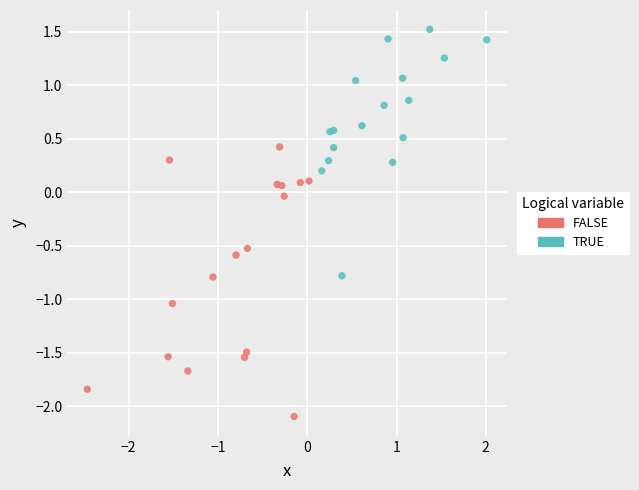

Which series contains the highest Y value?

TRUE